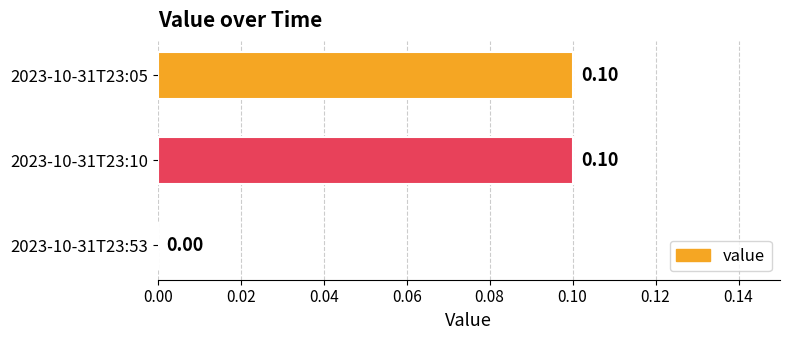

Which has a higher value, 2023-10-31T23:05 or 2023-10-31T23:53?

2023-10-31T23:05